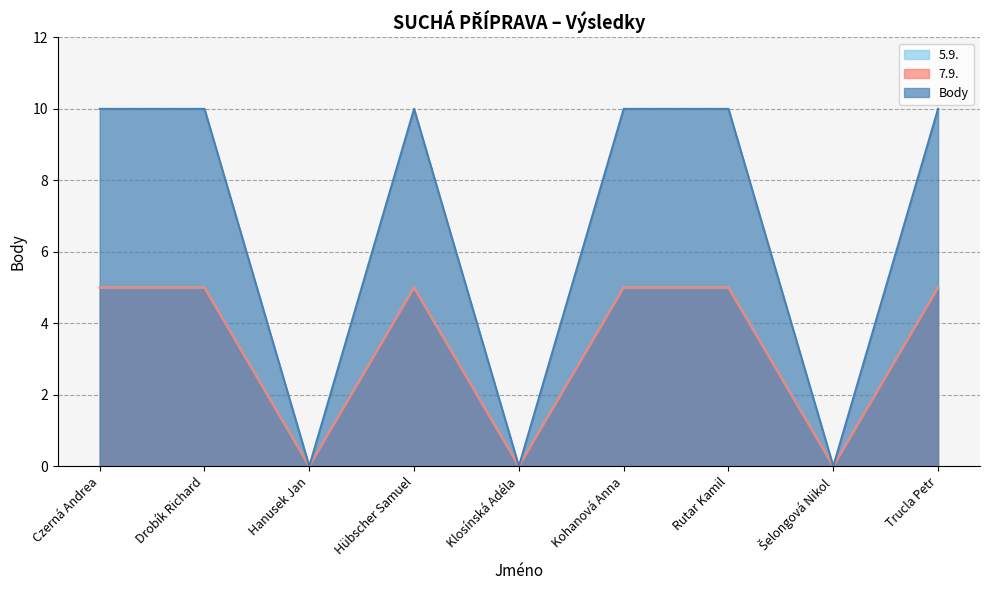

What is the label of the 2nd point from the left?

Drobík Richard